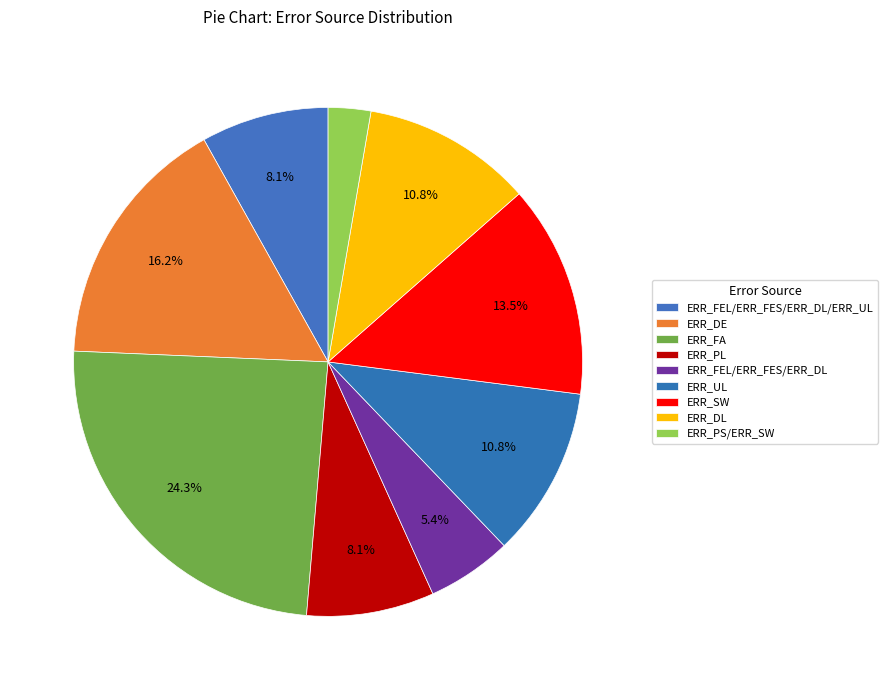

Rank the categories by value from lowest to highest.

ERR_PS/ERR_SW, ERR_FEL/ERR_FES/ERR_DL, ERR_FEL/ERR_FES/ERR_DL/ERR_UL, ERR_PL, ERR_UL, ERR_DL, ERR_SW, ERR_DE, ERR_FA